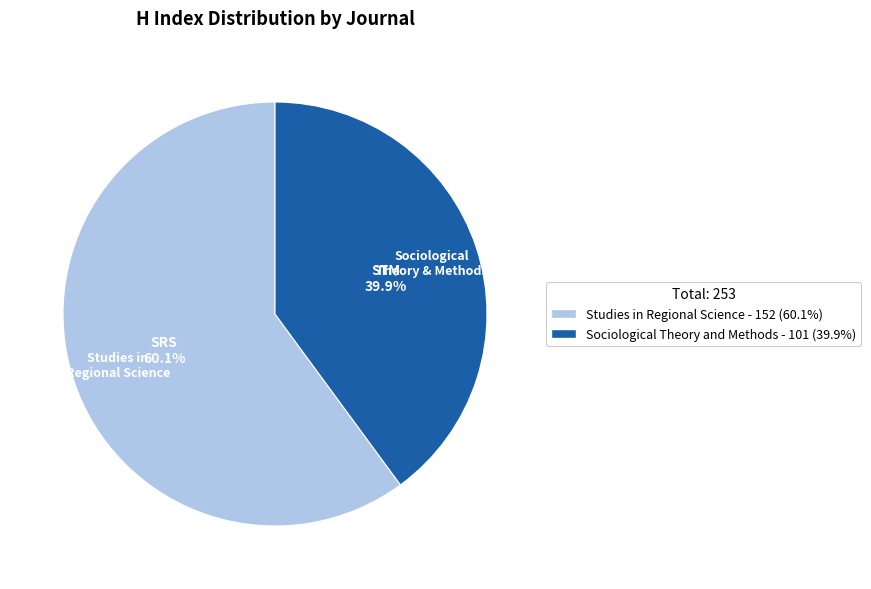

How much of the chart is everything except Studies in Regional Science?

39.9%